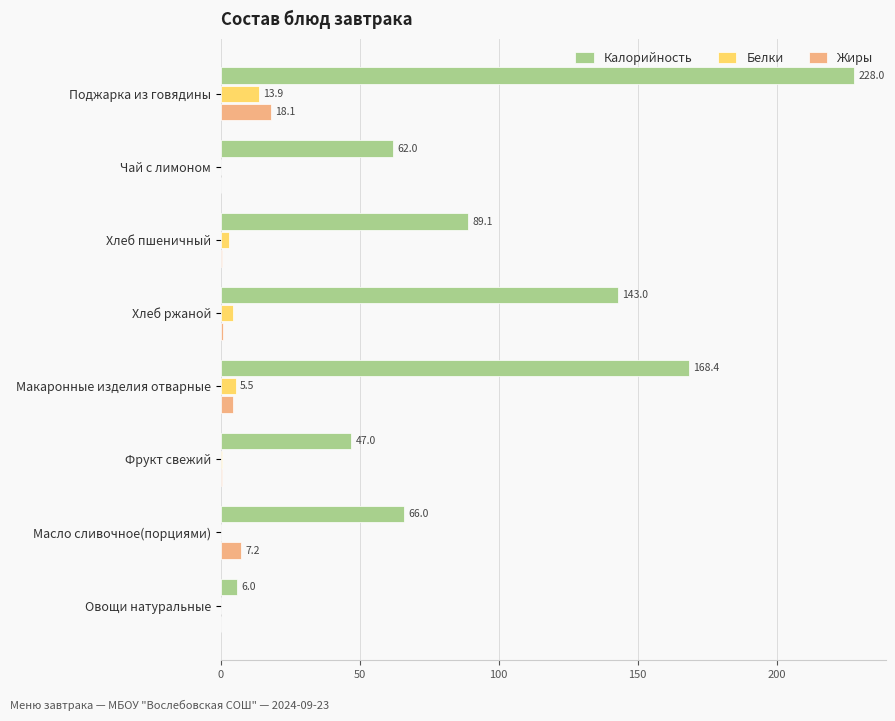

What is the approximate value of Жиры at Поджарка из говядины?

18.1